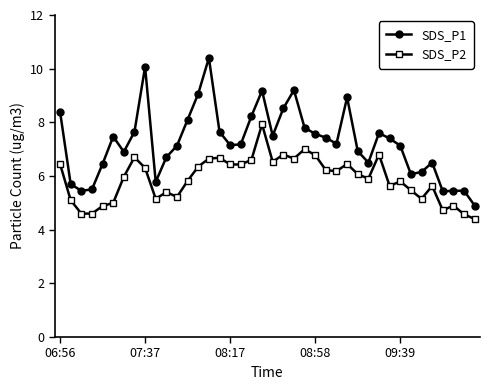

What is the maximum value for SDS_P1?

10.4